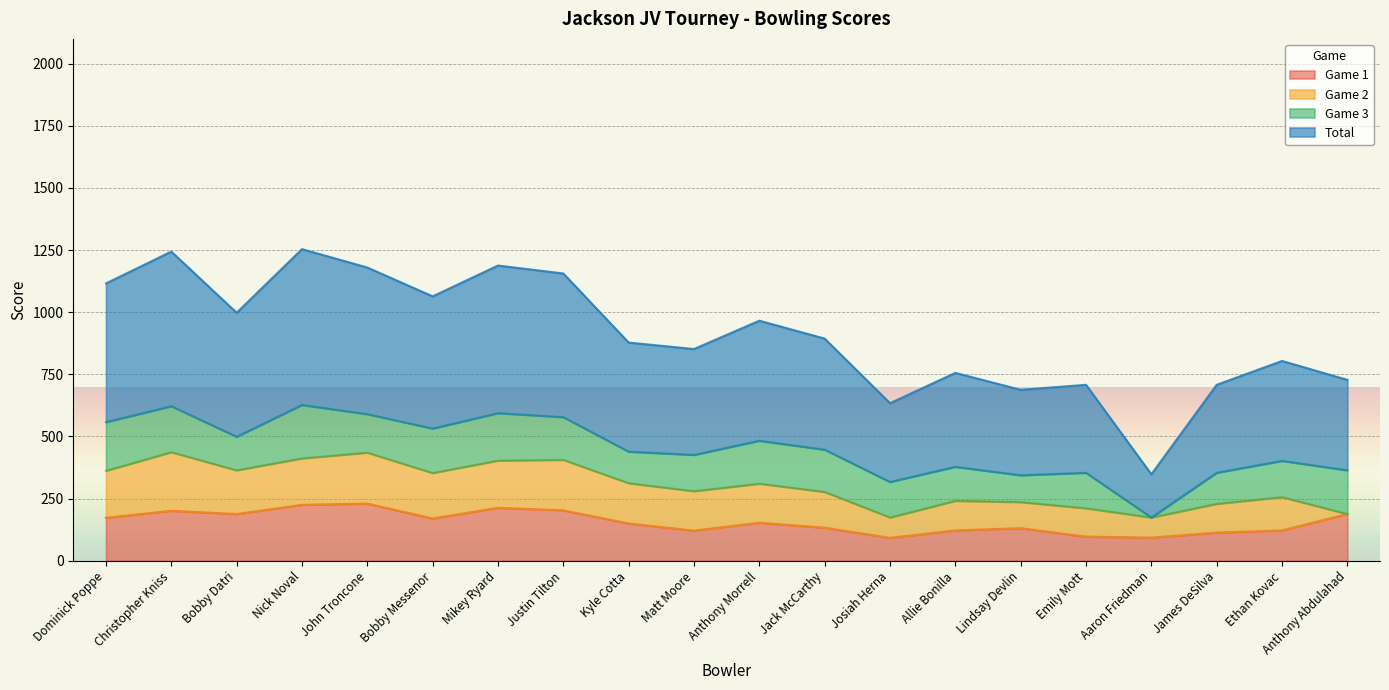

Which category has the lowest value in the Total series?

Aaron Friedman